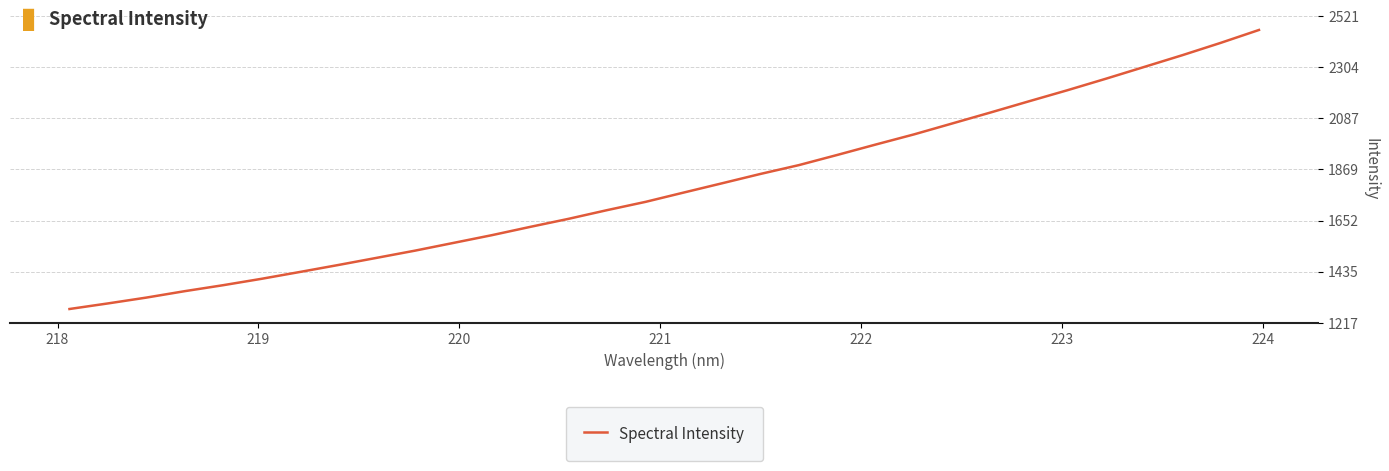

What is the difference between the maximum and minimum values?

1185.4